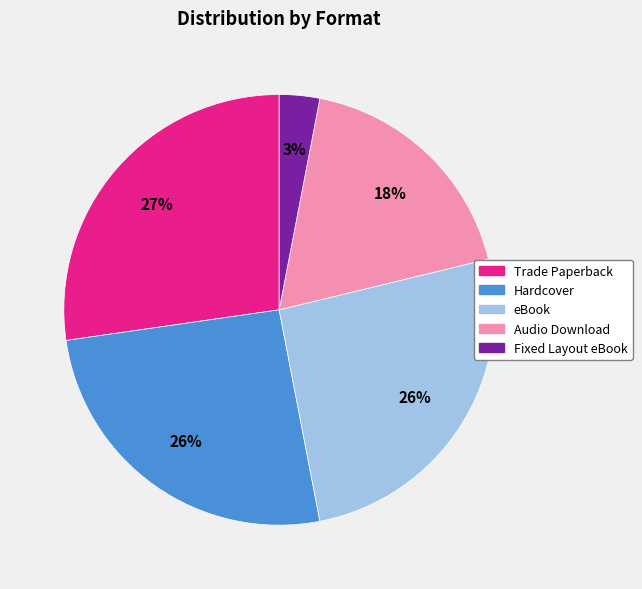

To the nearest percent, what is the difference between the largest and smallest slice percentages?

24%